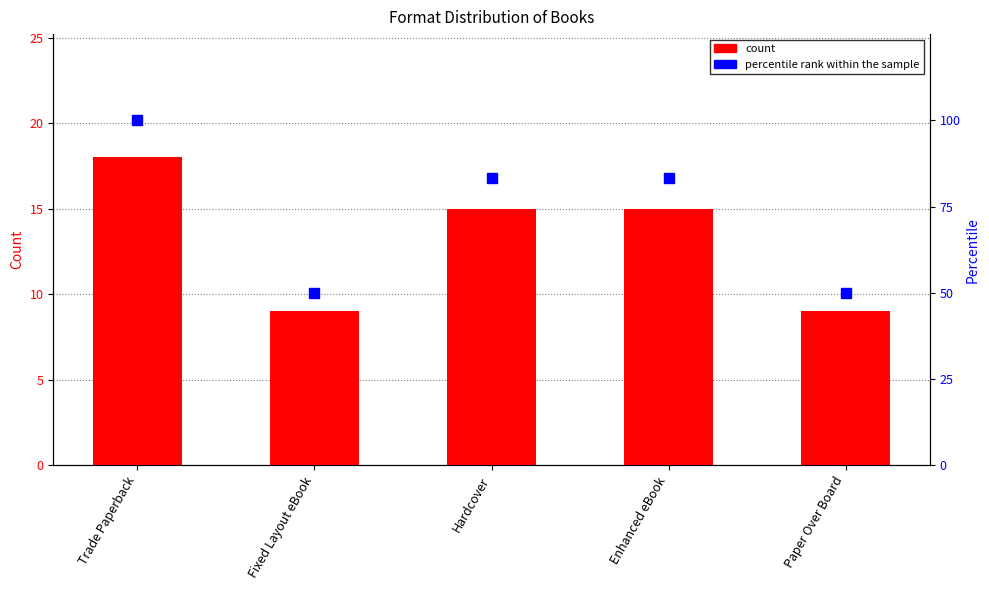

Between Trade Paperback and Hardcover, which series saw the biggest shift?

percentile rank within the sample